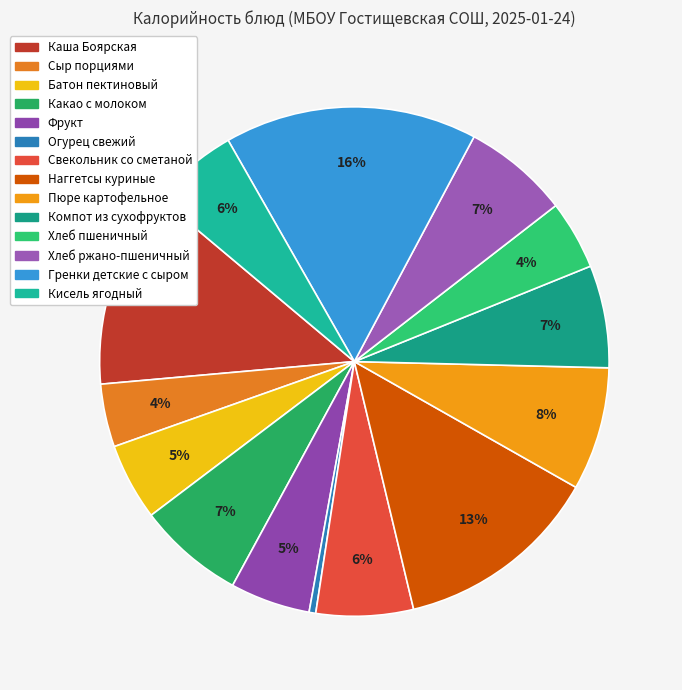

How many slices are in this pie chart?

14